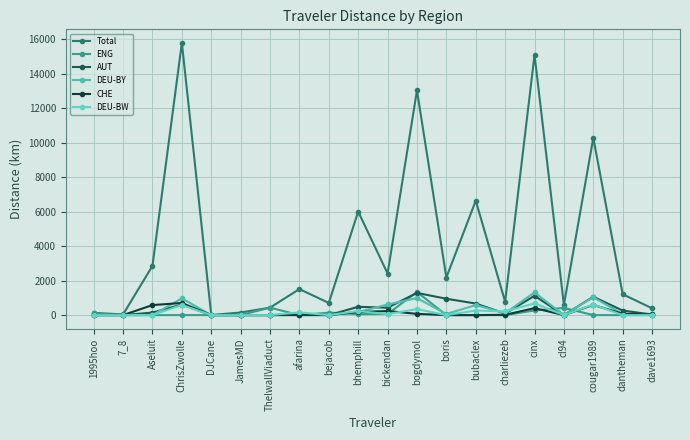

Count the number of data series in this chart.

6